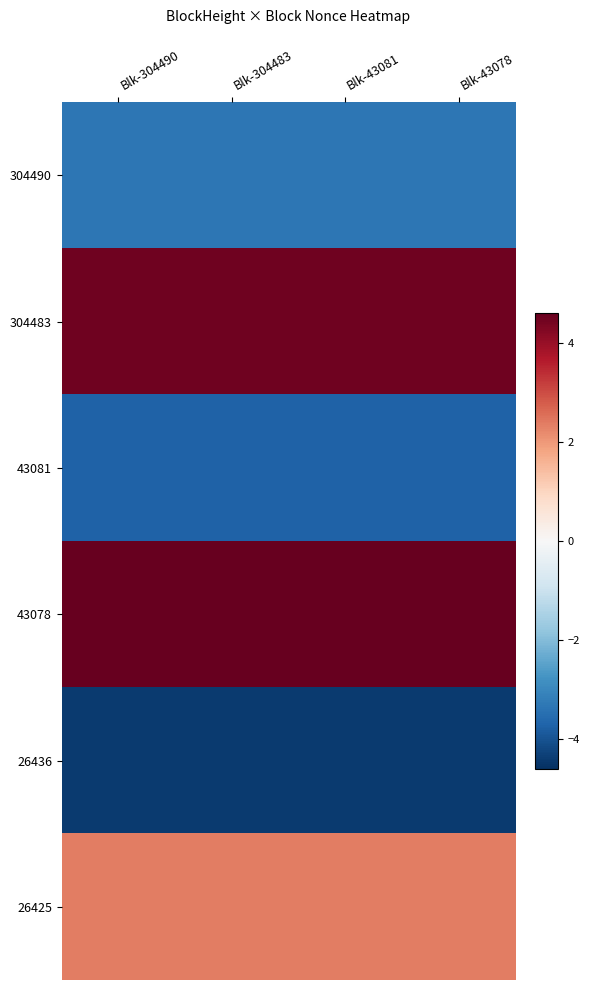

What is the greatest value displayed?

4.6